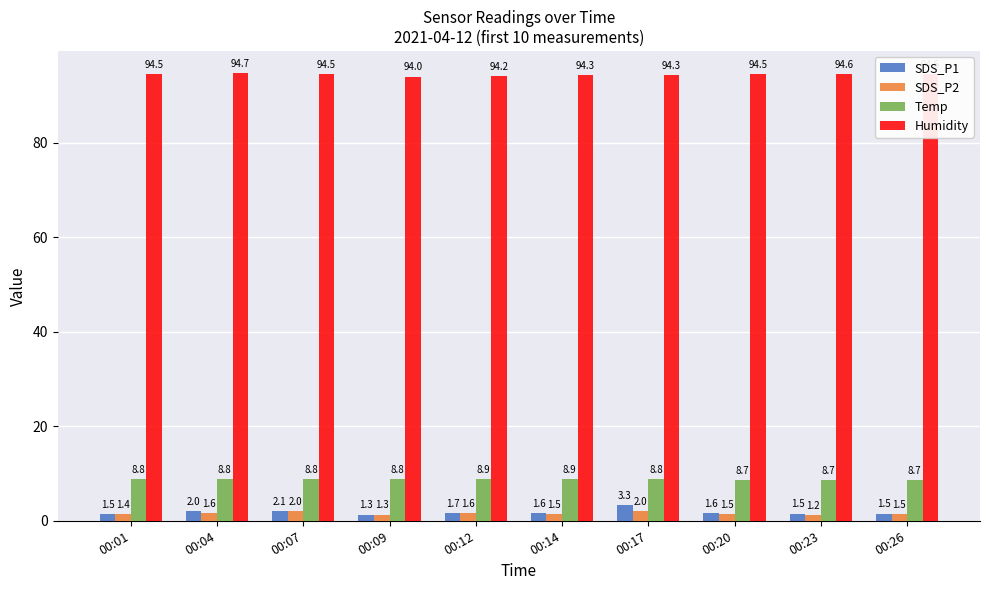

Which series changed the most between 00:07 and 00:26?

SDS_P1